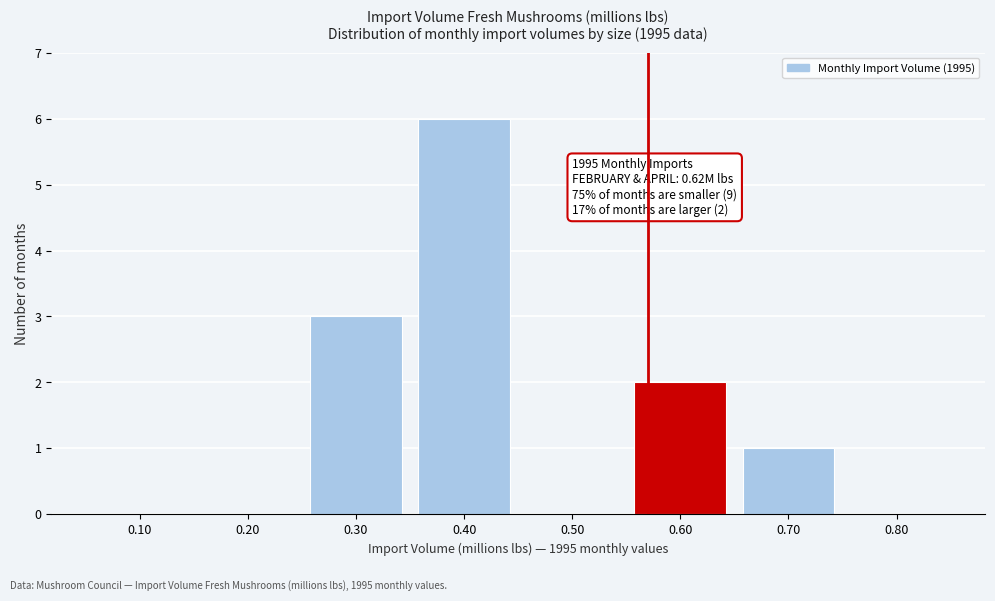

Reading left to right, extract all data points from this chart.

0.10=0	0.20=0	0.30=3	0.40=6	0.50=0	0.60=2	0.70=1	0.80=0